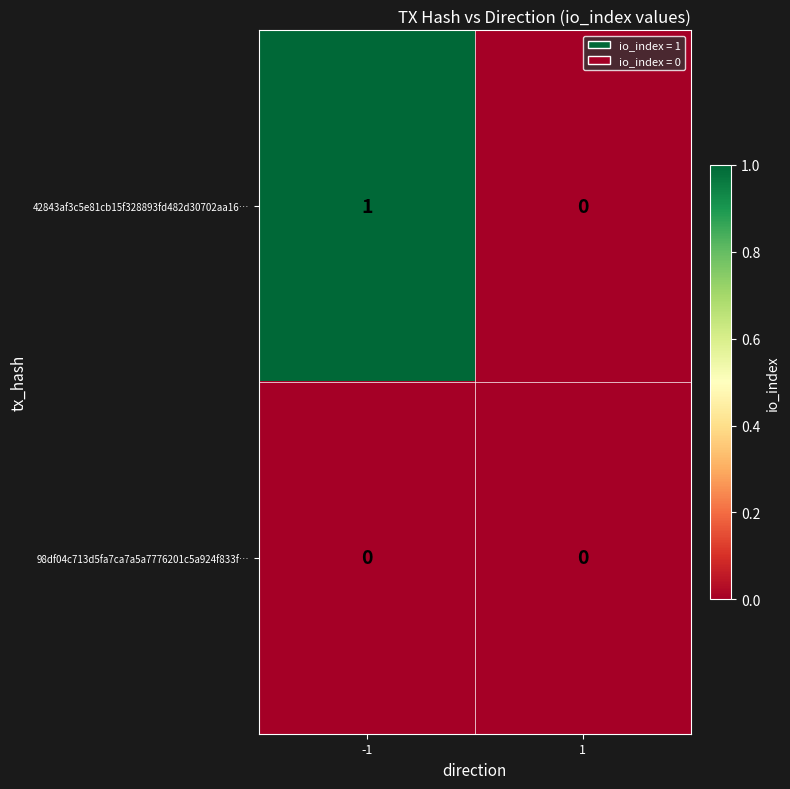

The 98df04c713d5fa7ca7a5a7776201c5a924f833f… series shows 0 at -1. True or false?

True